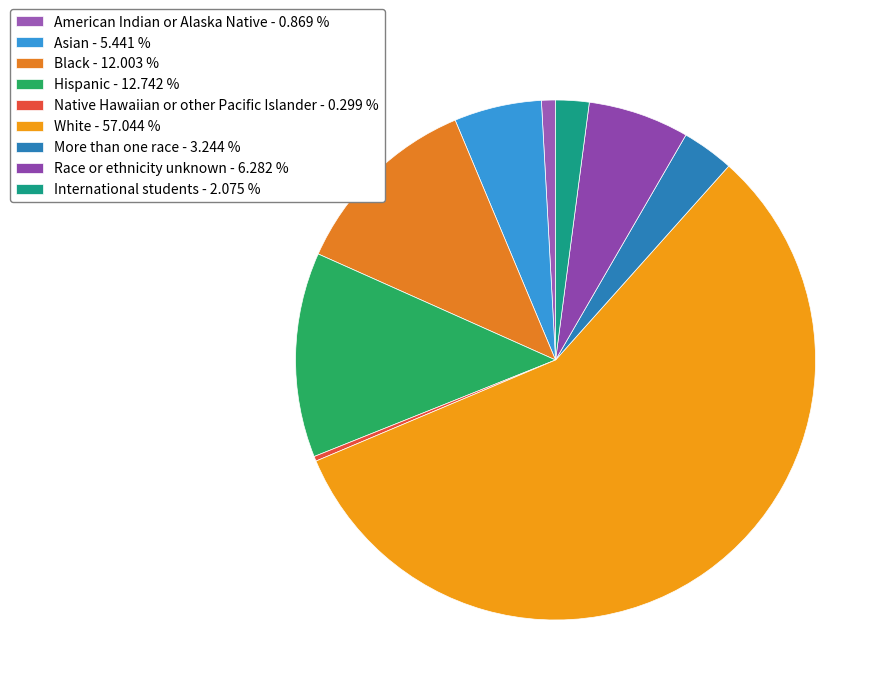

True or false: Native Hawaiian or other Pacific Islander accounts for 0% of the total.

True